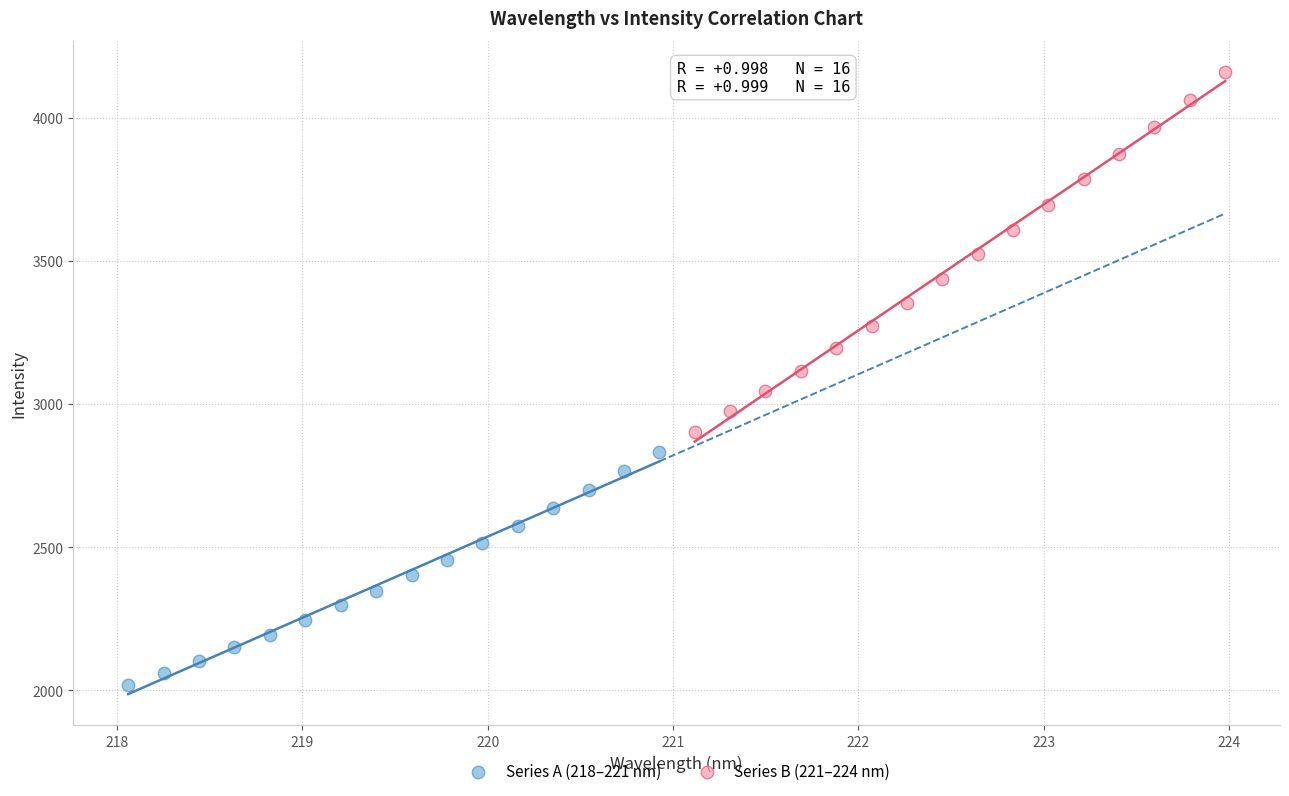

Which series has the widest spread of Y values?

Series B (221–224 nm)